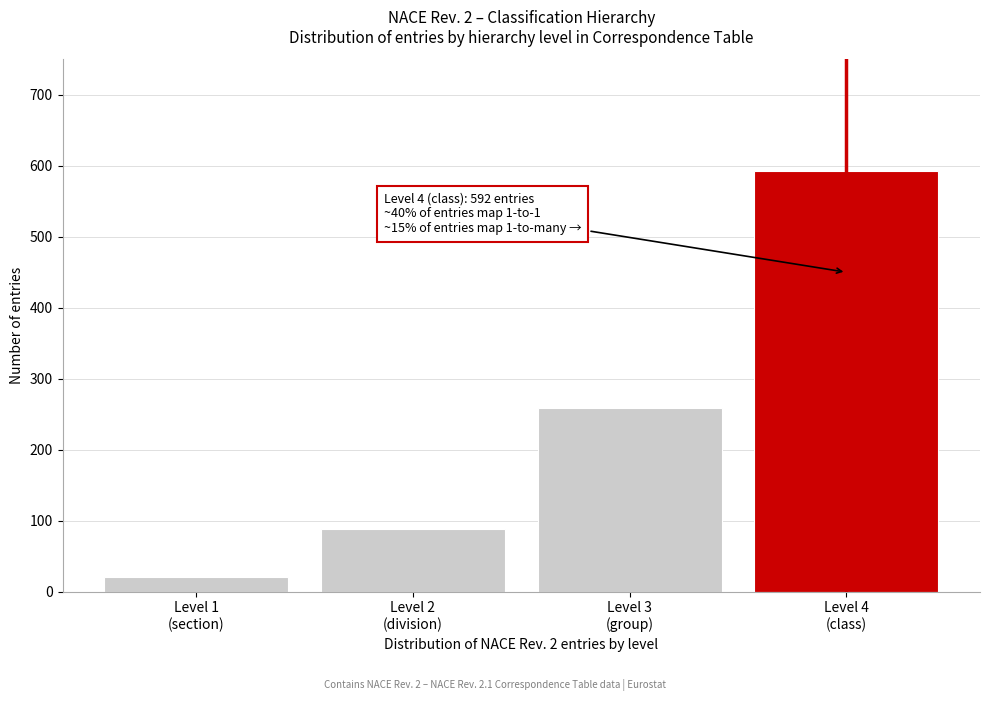

Reading left to right, transcribe all the data shown in this chart.

21	88	259	592